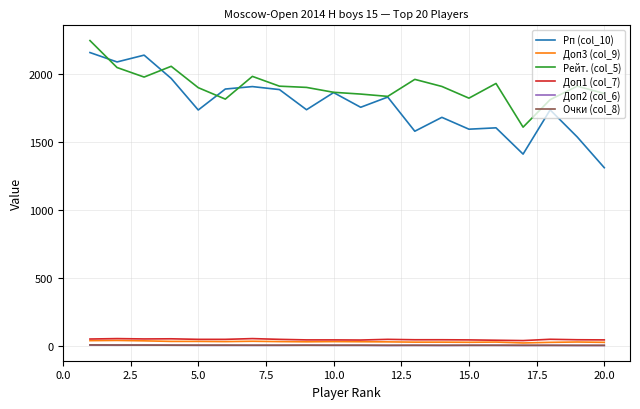

True or false: Очки (col_8) and Рп (col_10) cross at least once.

False